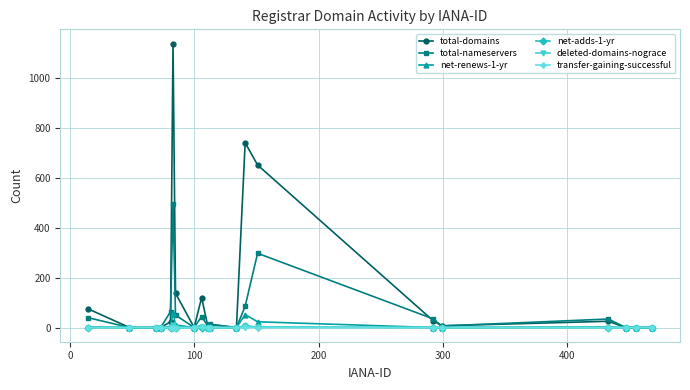

Which series has the largest total across all categories?

total-domains